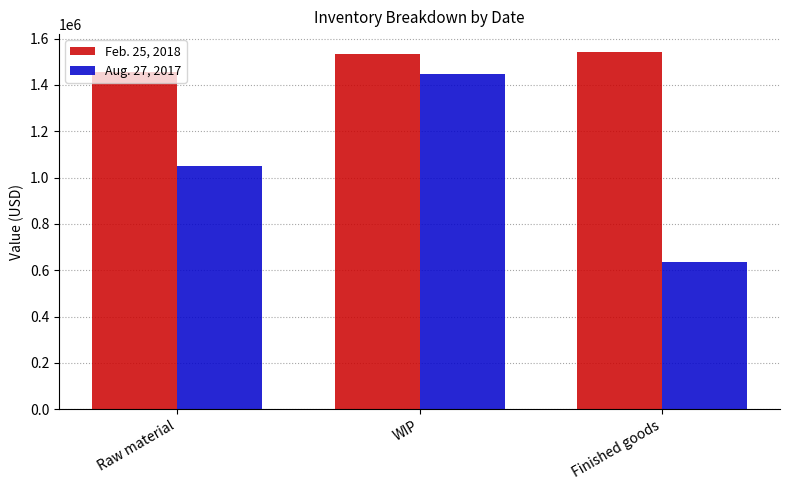

What is the label of the 3rd bar from the left?

Finished goods